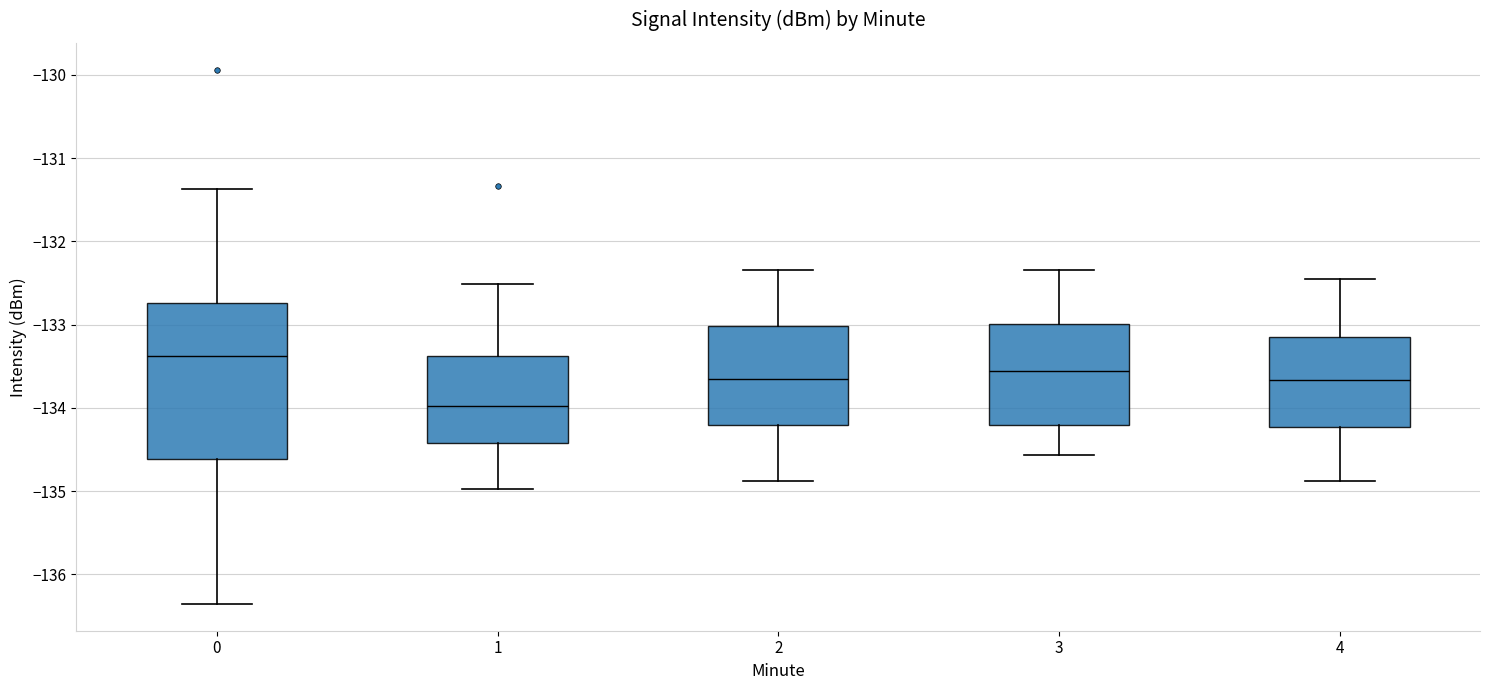

Which box is the tallest, from its lower edge to its upper edge?

0